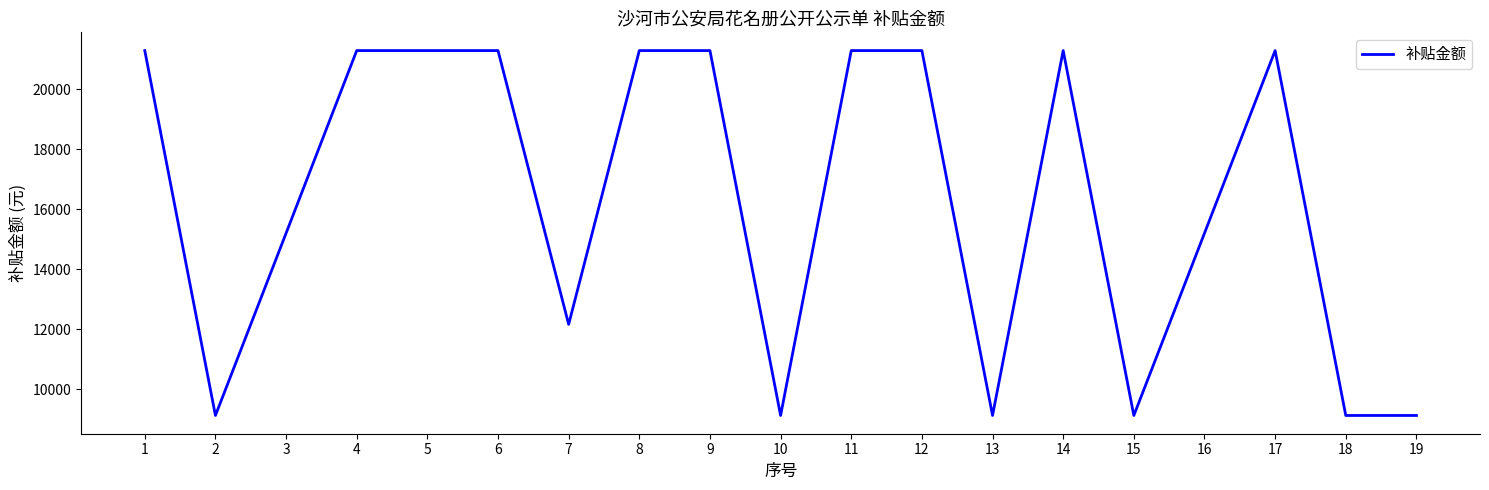

Count the number of data series in this chart.

1